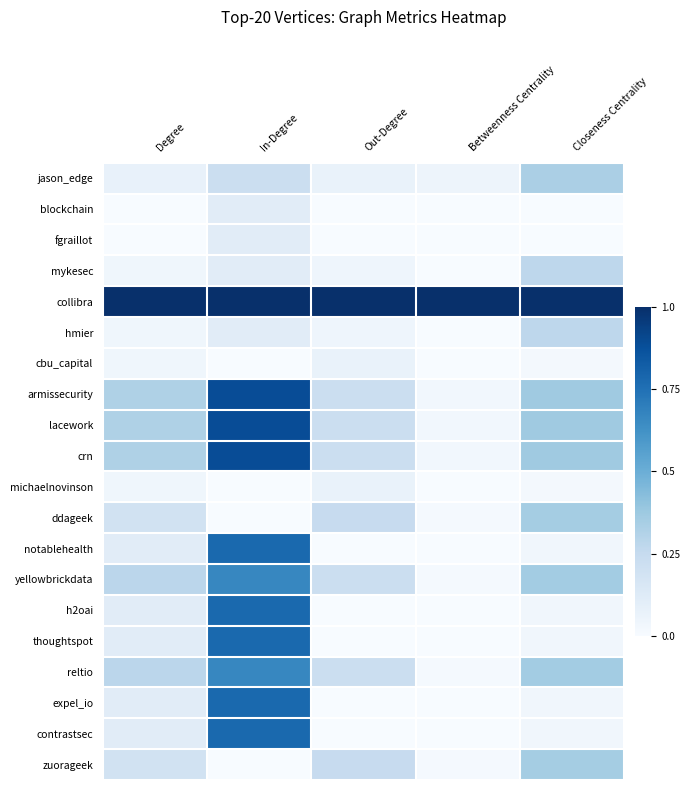

Reading right to left, list all the values displayed in this chart.

jason_edge: Closeness Centrality=0.3	Betweenness Centrality=0.0	Out-Degree=0.1	In-Degree=0.2	Degree=0.1
blockchain: Closeness Centrality=0.0	Betweenness Centrality=0.0	Out-Degree=0.0	In-Degree=0.1	Degree=0.0
fgraillot: Closeness Centrality=0.0	Betweenness Centrality=0.0	Out-Degree=0.0	In-Degree=0.1	Degree=0.0
mykesec: Closeness Centrality=0.3	Betweenness Centrality=0.0	Out-Degree=0.0	In-Degree=0.1	Degree=0.0
collibra: Closeness Centrality=1.0	Betweenness Centrality=1.0	Out-Degree=1.0	In-Degree=1.0	Degree=1.0
hmier: Closeness Centrality=0.3	Betweenness Centrality=0.0	Out-Degree=0.0	In-Degree=0.1	Degree=0.0
cbu_capital: Closeness Centrality=0.0	Betweenness Centrality=0.0	Out-Degree=0.1	In-Degree=0.0	Degree=0.0
armissecurity: Closeness Centrality=0.4	Betweenness Centrality=0.0	Out-Degree=0.2	In-Degree=0.9	Degree=0.3
lacework: Closeness Centrality=0.4	Betweenness Centrality=0.0	Out-Degree=0.2	In-Degree=0.9	Degree=0.3
crn: Closeness Centrality=0.4	Betweenness Centrality=0.0	Out-Degree=0.2	In-Degree=0.9	Degree=0.3
michaelnovinson: Closeness Centrality=0.0	Betweenness Centrality=0.0	Out-Degree=0.1	In-Degree=0.0	Degree=0.0
ddageek: Closeness Centrality=0.4	Betweenness Centrality=0.0	Out-Degree=0.2	In-Degree=0.0	Degree=0.2
notablehealth: Closeness Centrality=0.0	Betweenness Centrality=0.0	Out-Degree=0.0	In-Degree=0.8	Degree=0.1
yellowbrickdata: Closeness Centrality=0.4	Betweenness Centrality=0.0	Out-Degree=0.2	In-Degree=0.7	Degree=0.3
h2oai: Closeness Centrality=0.0	Betweenness Centrality=0.0	Out-Degree=0.0	In-Degree=0.8	Degree=0.1
thoughtspot: Closeness Centrality=0.0	Betweenness Centrality=0.0	Out-Degree=0.0	In-Degree=0.8	Degree=0.1
reltio: Closeness Centrality=0.4	Betweenness Centrality=0.0	Out-Degree=0.2	In-Degree=0.7	Degree=0.3
expel_io: Closeness Centrality=0.0	Betweenness Centrality=0.0	Out-Degree=0.0	In-Degree=0.8	Degree=0.1
contrastsec: Closeness Centrality=0.0	Betweenness Centrality=0.0	Out-Degree=0.0	In-Degree=0.8	Degree=0.1
zuorageek: Closeness Centrality=0.4	Betweenness Centrality=0.0	Out-Degree=0.2	In-Degree=0.0	Degree=0.2